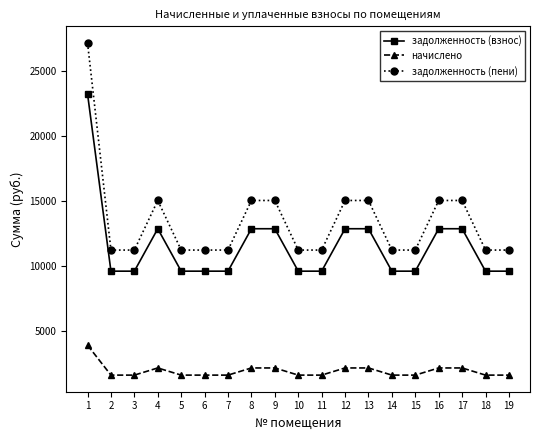

What is the value of the задолженность (взнос) point at the 10th from the left?

9619.2